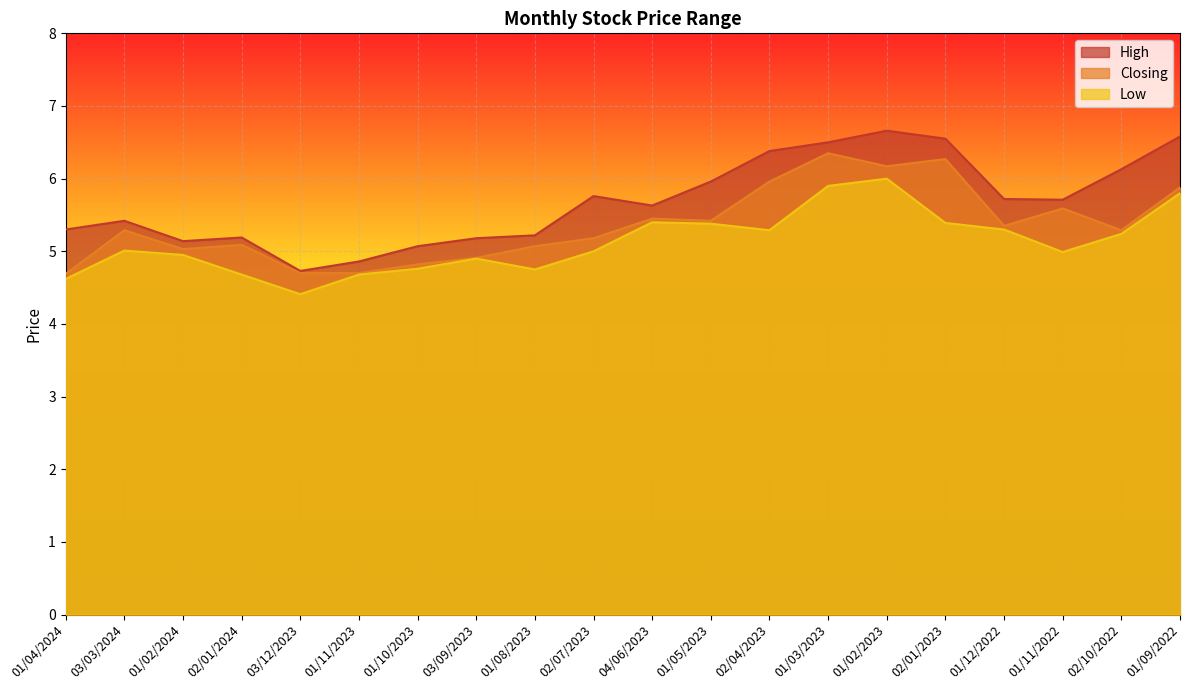

True or false: High has more than 0 points higher than both neighbors.

True